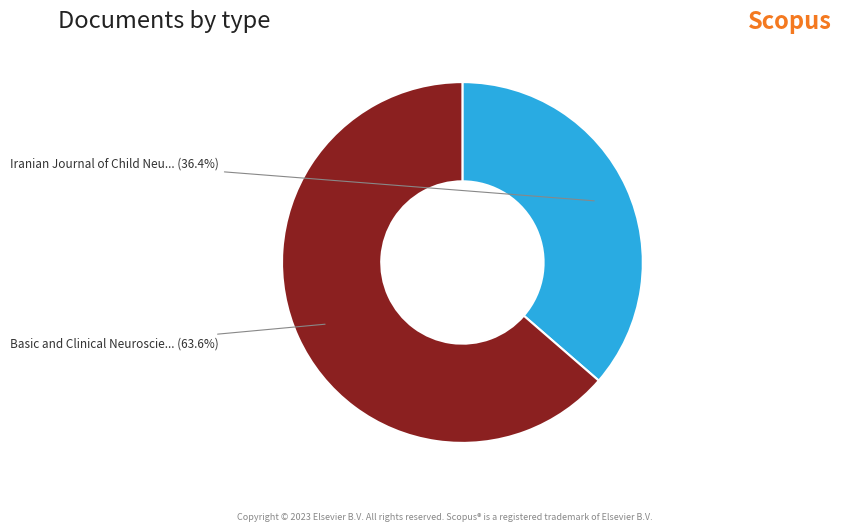

How many segments does this pie chart have?

2